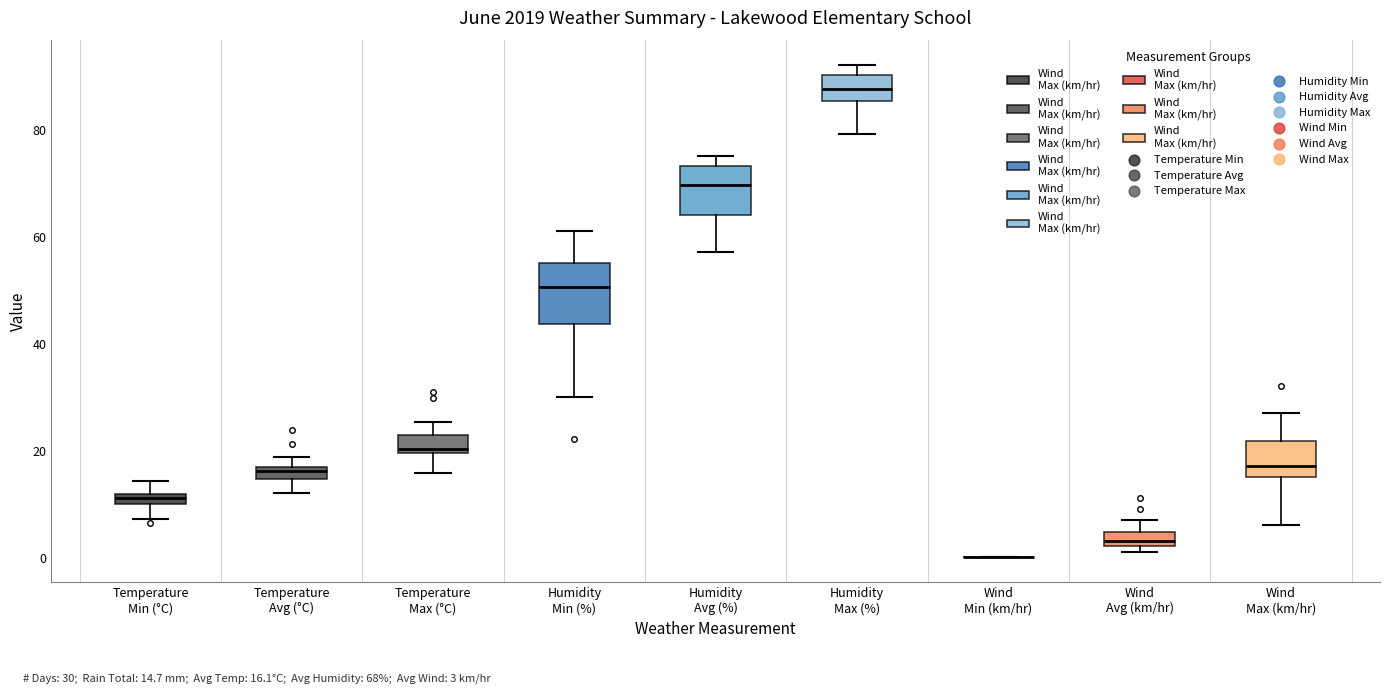

Where does the upper whisker of the box for Temperature Max (°C) end on the y-axis? The values are not printed on the chart, so give them approximately, as read against the axis.

26